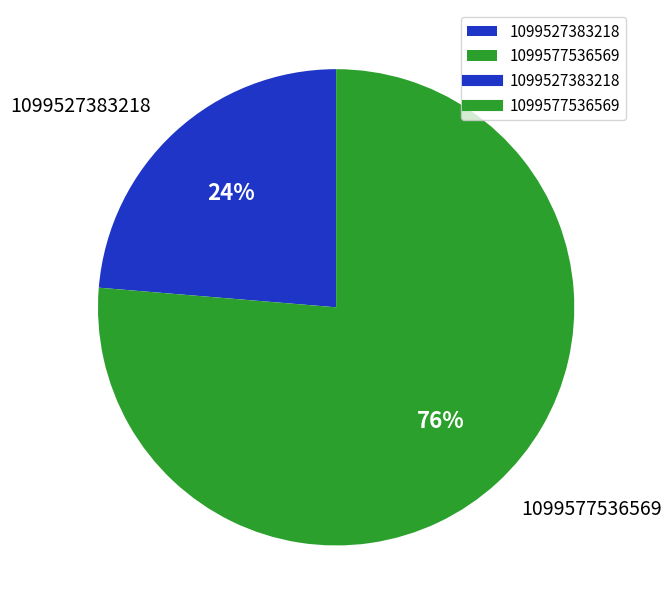

Is the sum of 1099527383218 and 1099577536569 greater than half?

Yes